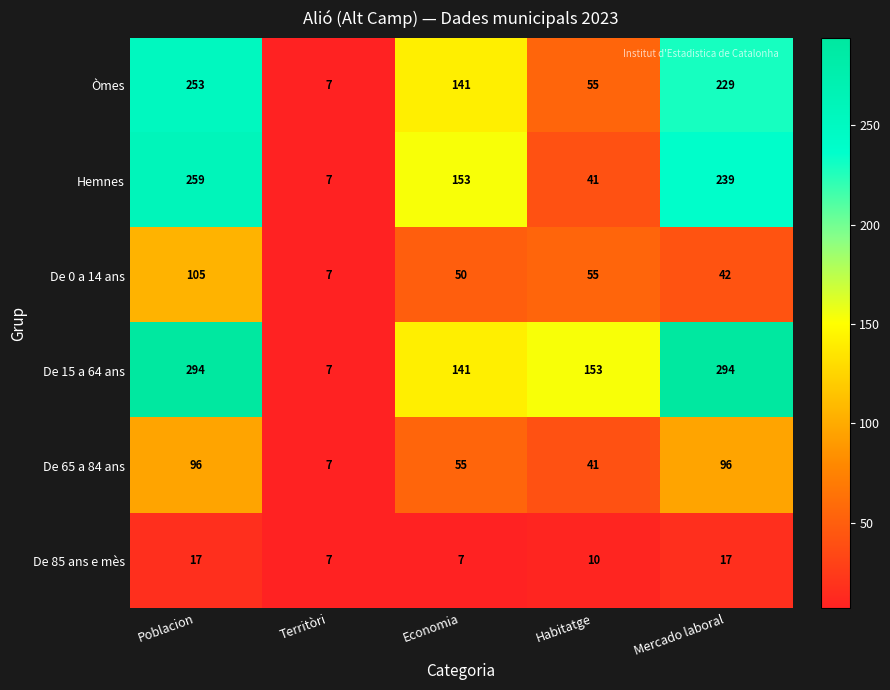

At how many categories does at least one series exceed 255?

2